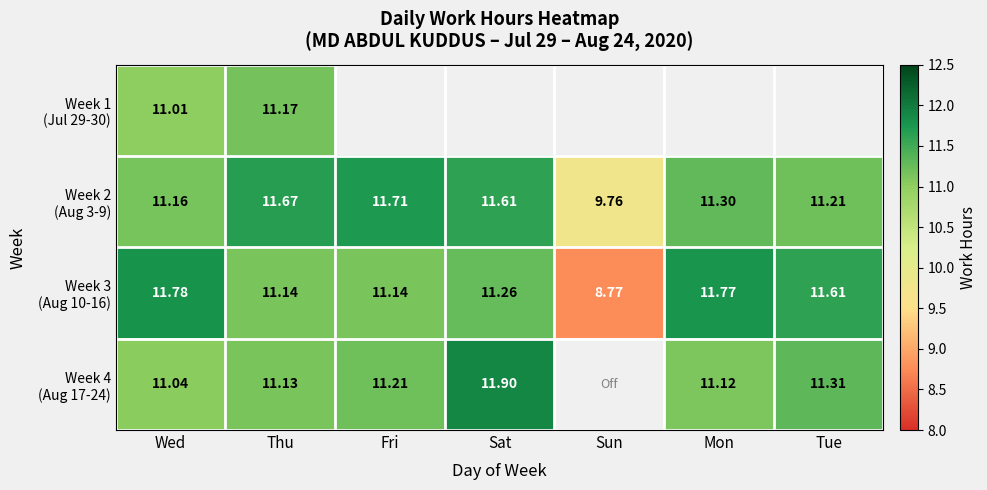

Which category has the highest value in the Week 4 (Aug 17-24) series?

Sat